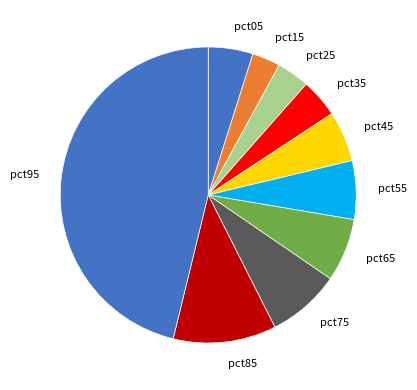

Which slice is the largest?

pct95